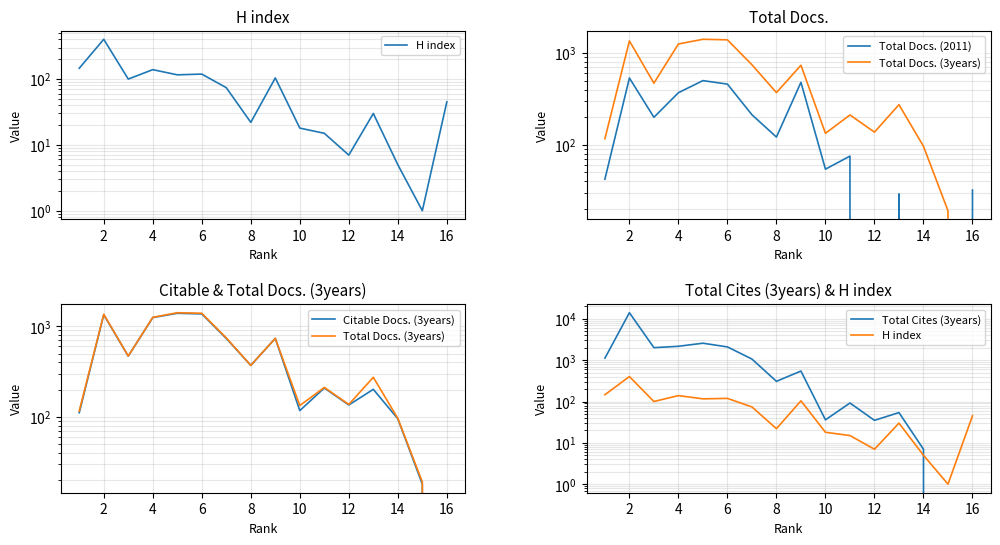

What is the difference between the maximum and minimum values in the Citable Docs. (3years) series?

1393